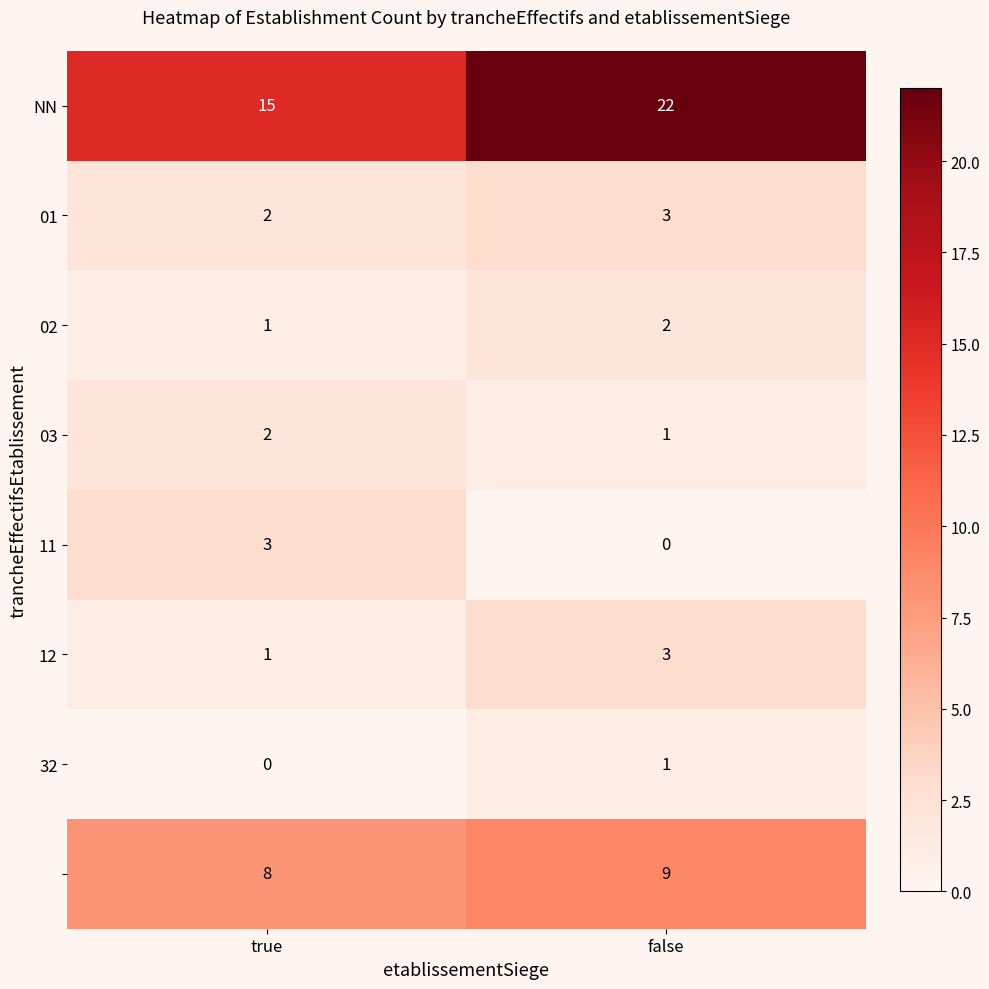

What is the maximum value shown in the chart?

22